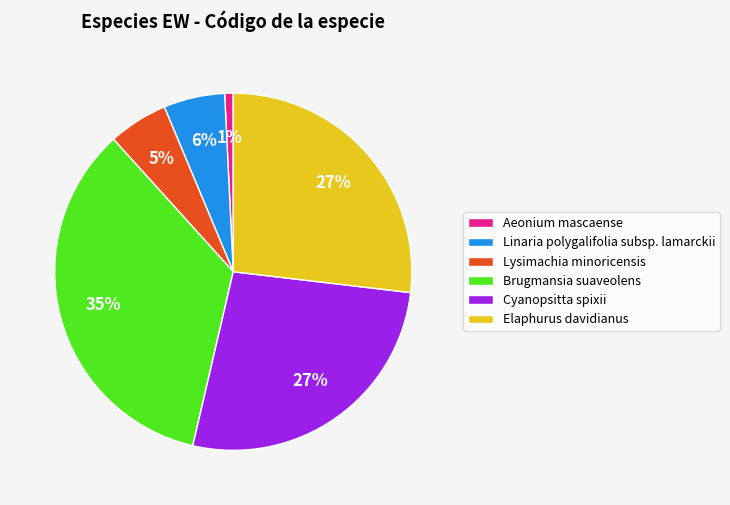

To the nearest percent, what portion does Brugmansia suaveolens represent?

35%